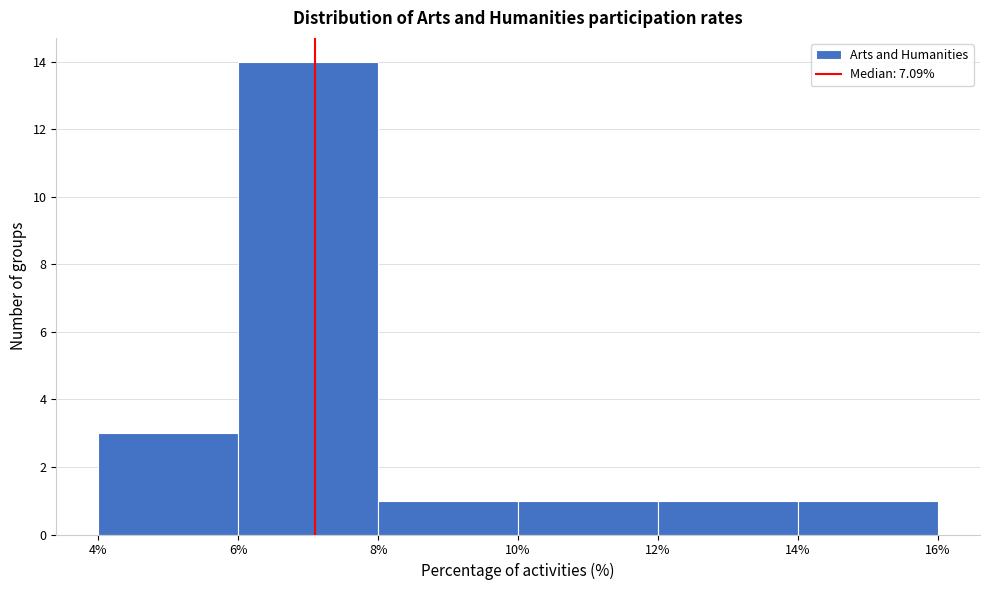

Reading left to right, list every bar in this chart as the range it spans on the x-axis followed by its height. The values are not printed on the chart, so give them approximately, as read against the axis.

4% to 6%: 3
6% to 8%: 14
8% to 10%: 1
10% to 12%: 1
12% to 14%: 1
14% to 16%: 1